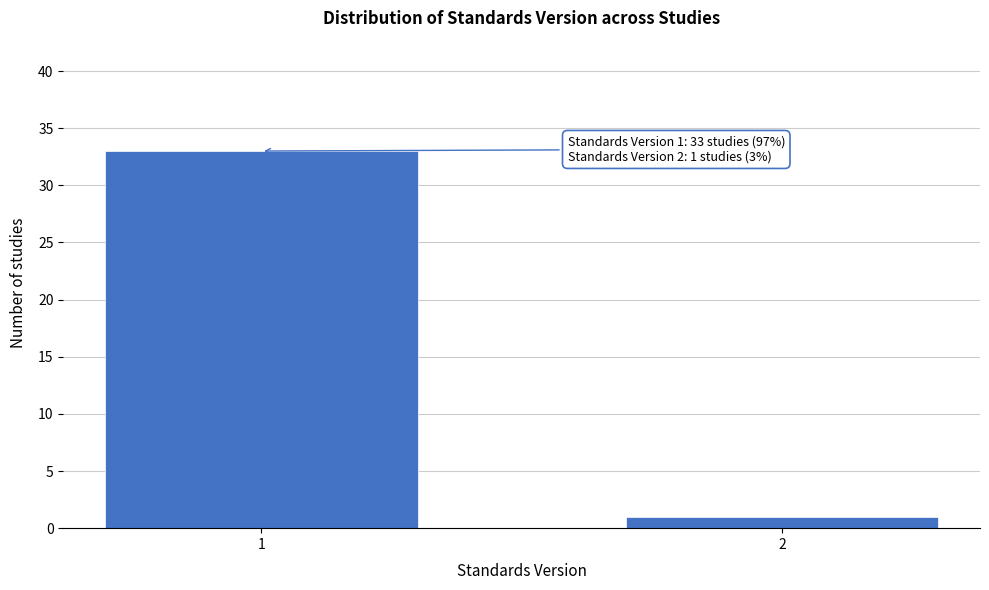

Reading left to right, what are all the values shown in this chart?

1=33	2=1